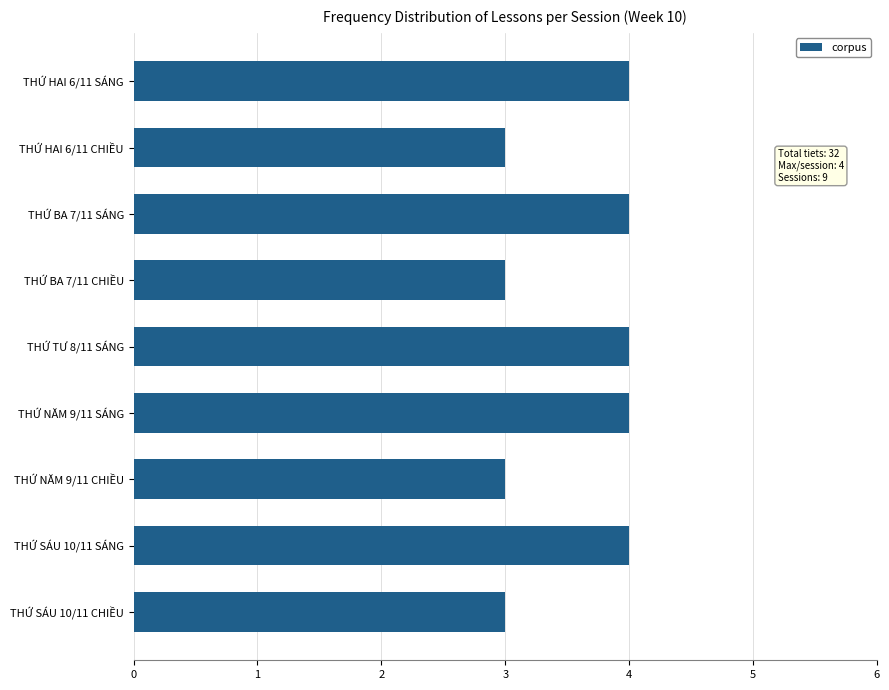

Reading top to bottom, extract all data points from this chart.

THỨ HAI 6/11 SÁNG=4	THỨ HAI 6/11 CHIỀU=3	THỨ BA 7/11 SÁNG=4	THỨ BA 7/11 CHIỀU=3	THỨ TƯ 8/11 SÁNG=4	THỨ NĂM 9/11 SÁNG=4	THỨ NĂM 9/11 CHIỀU=3	THỨ SÁU 10/11 SÁNG=4	THỨ SÁU 10/11 CHIỀU=3